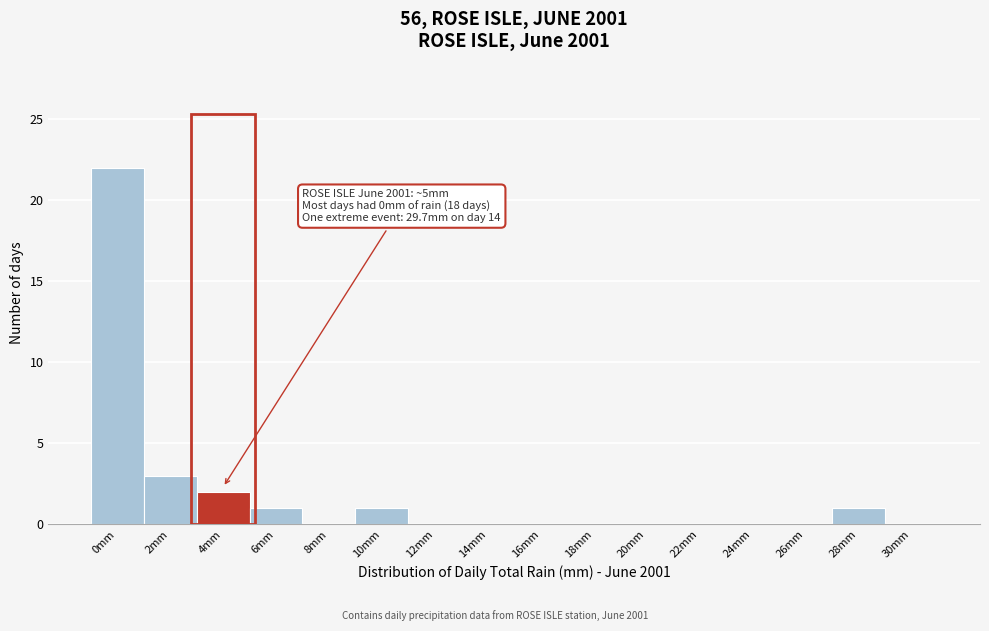

Reading right to left, list all the values displayed in this chart.

30mm=0	28mm=1	26mm=0	24mm=0	22mm=0	20mm=0	18mm=0	16mm=0	14mm=0	12mm=0	10mm=1	8mm=0	6mm=1	4mm=2	2mm=3	0mm=22